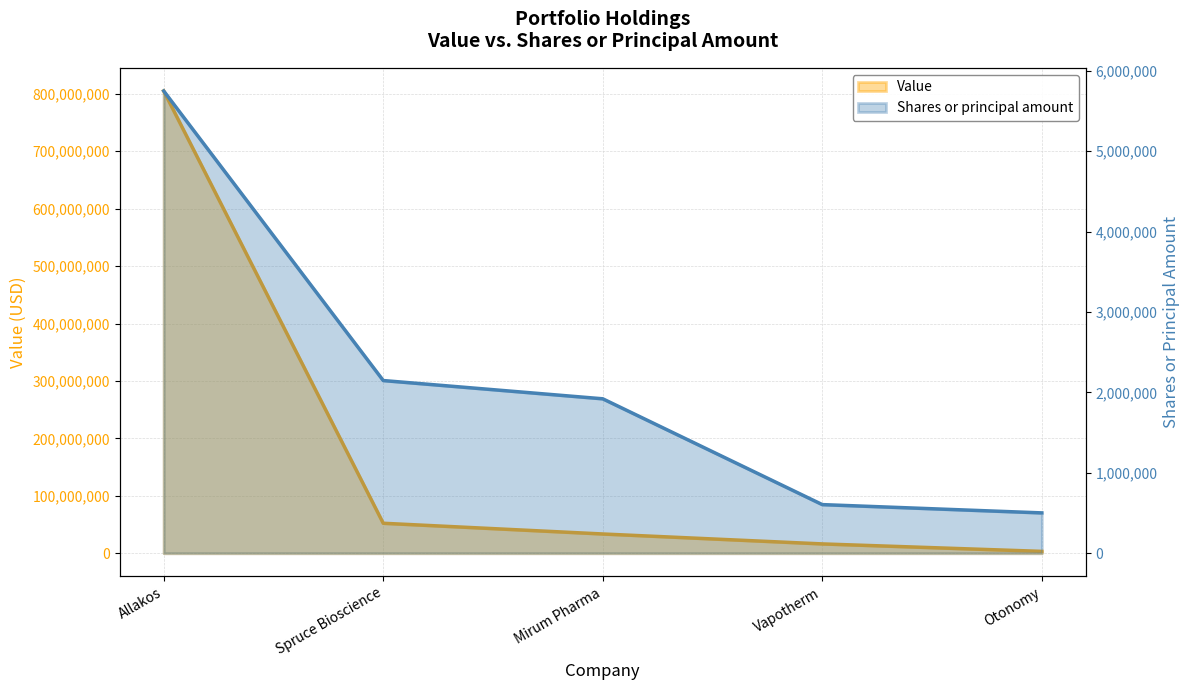

How many lines are shown in the chart?

2